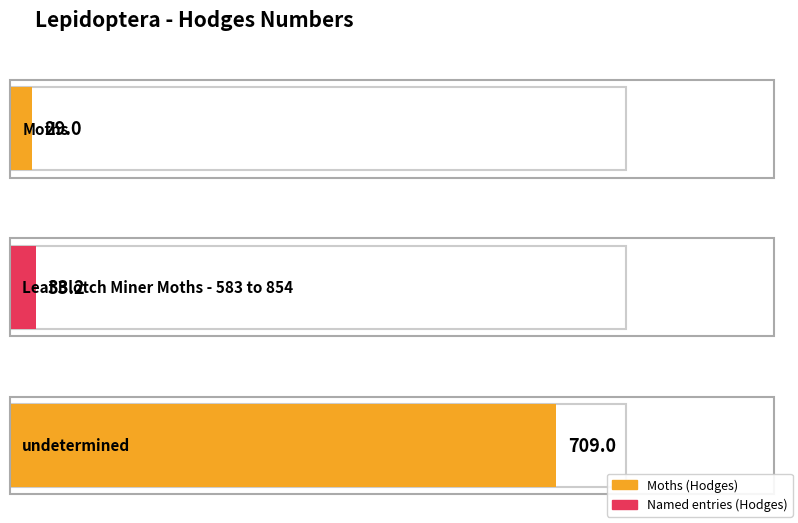

What is the label of the 1st bar from the left?

Moths